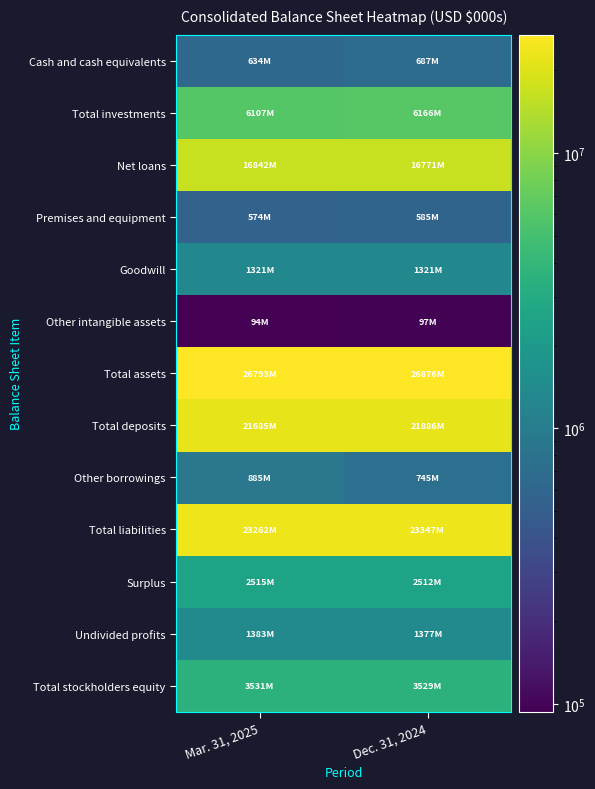

What is the smallest value displayed?

93714